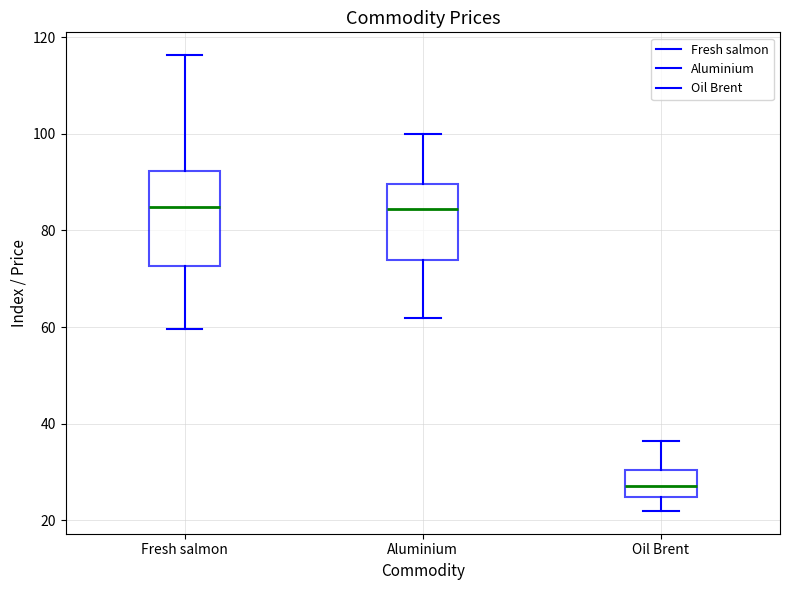

Which box's median line is the lowest?

Oil Brent